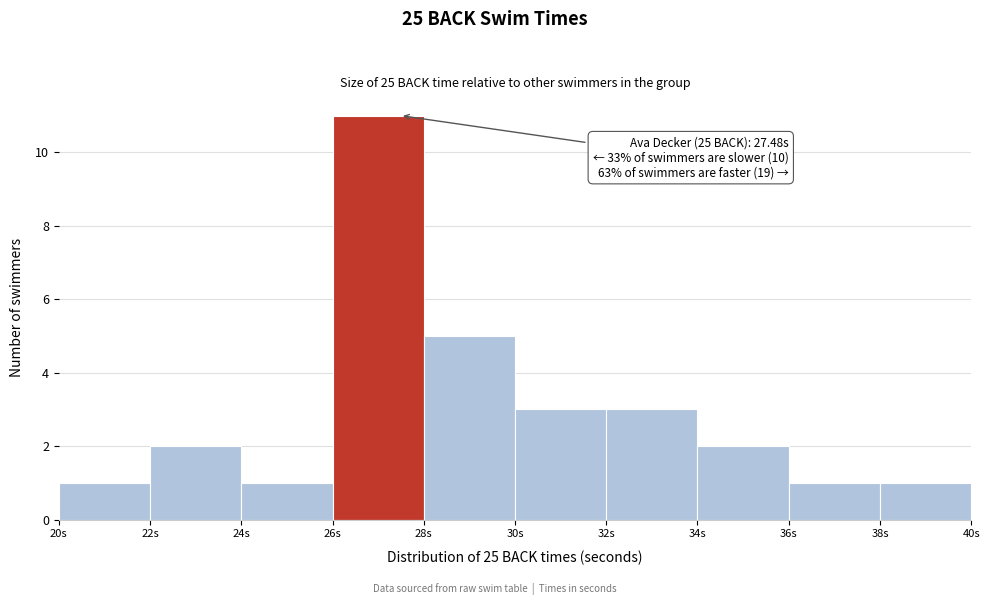

Over which range of the x-axis is the bar tallest?

26 to 28